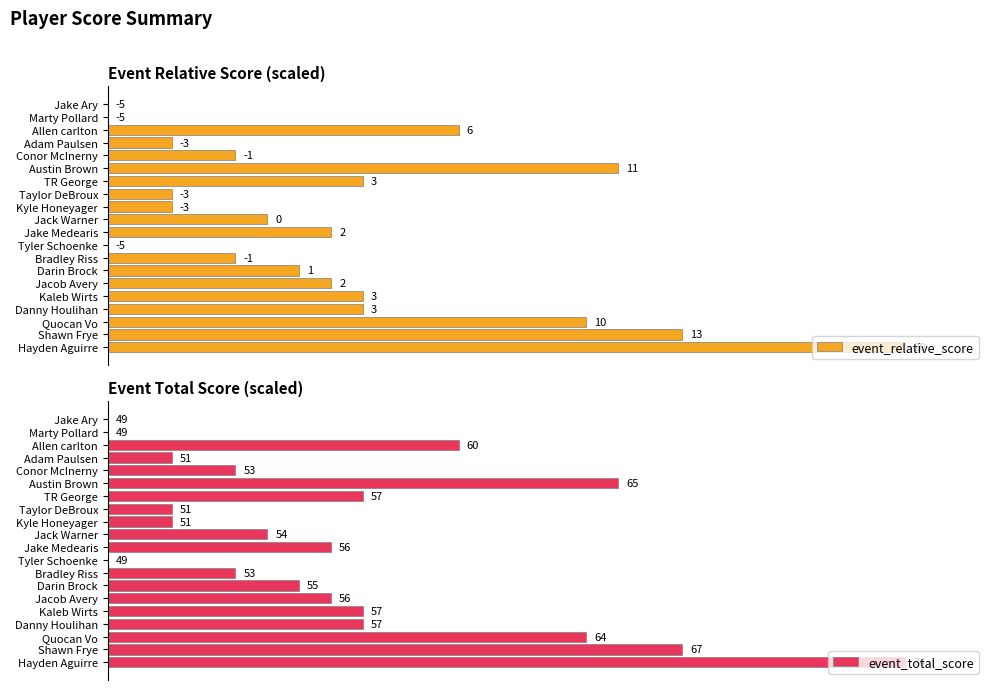

What is the difference between the maximum and minimum values in the event_total_score series?

100.0